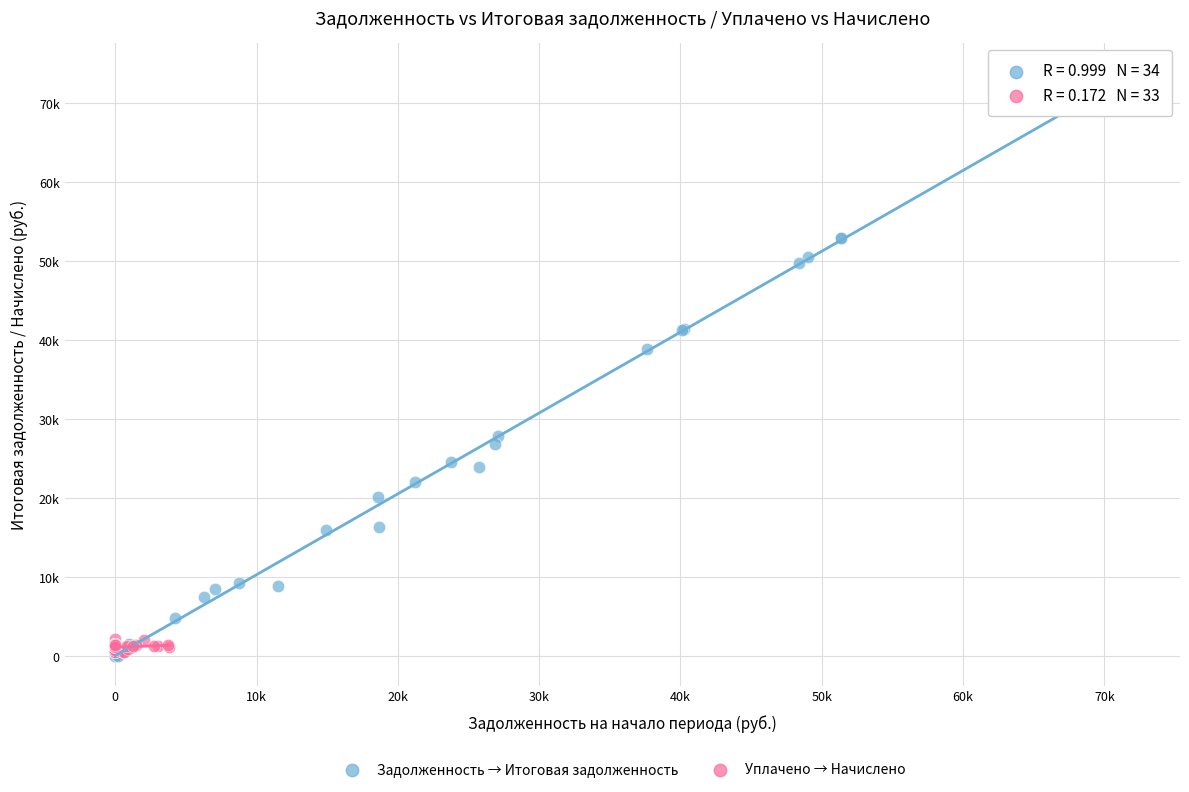

What are all the series names shown in the legend?

Задолженность → Итоговая задолженность, Уплачено → Начислено